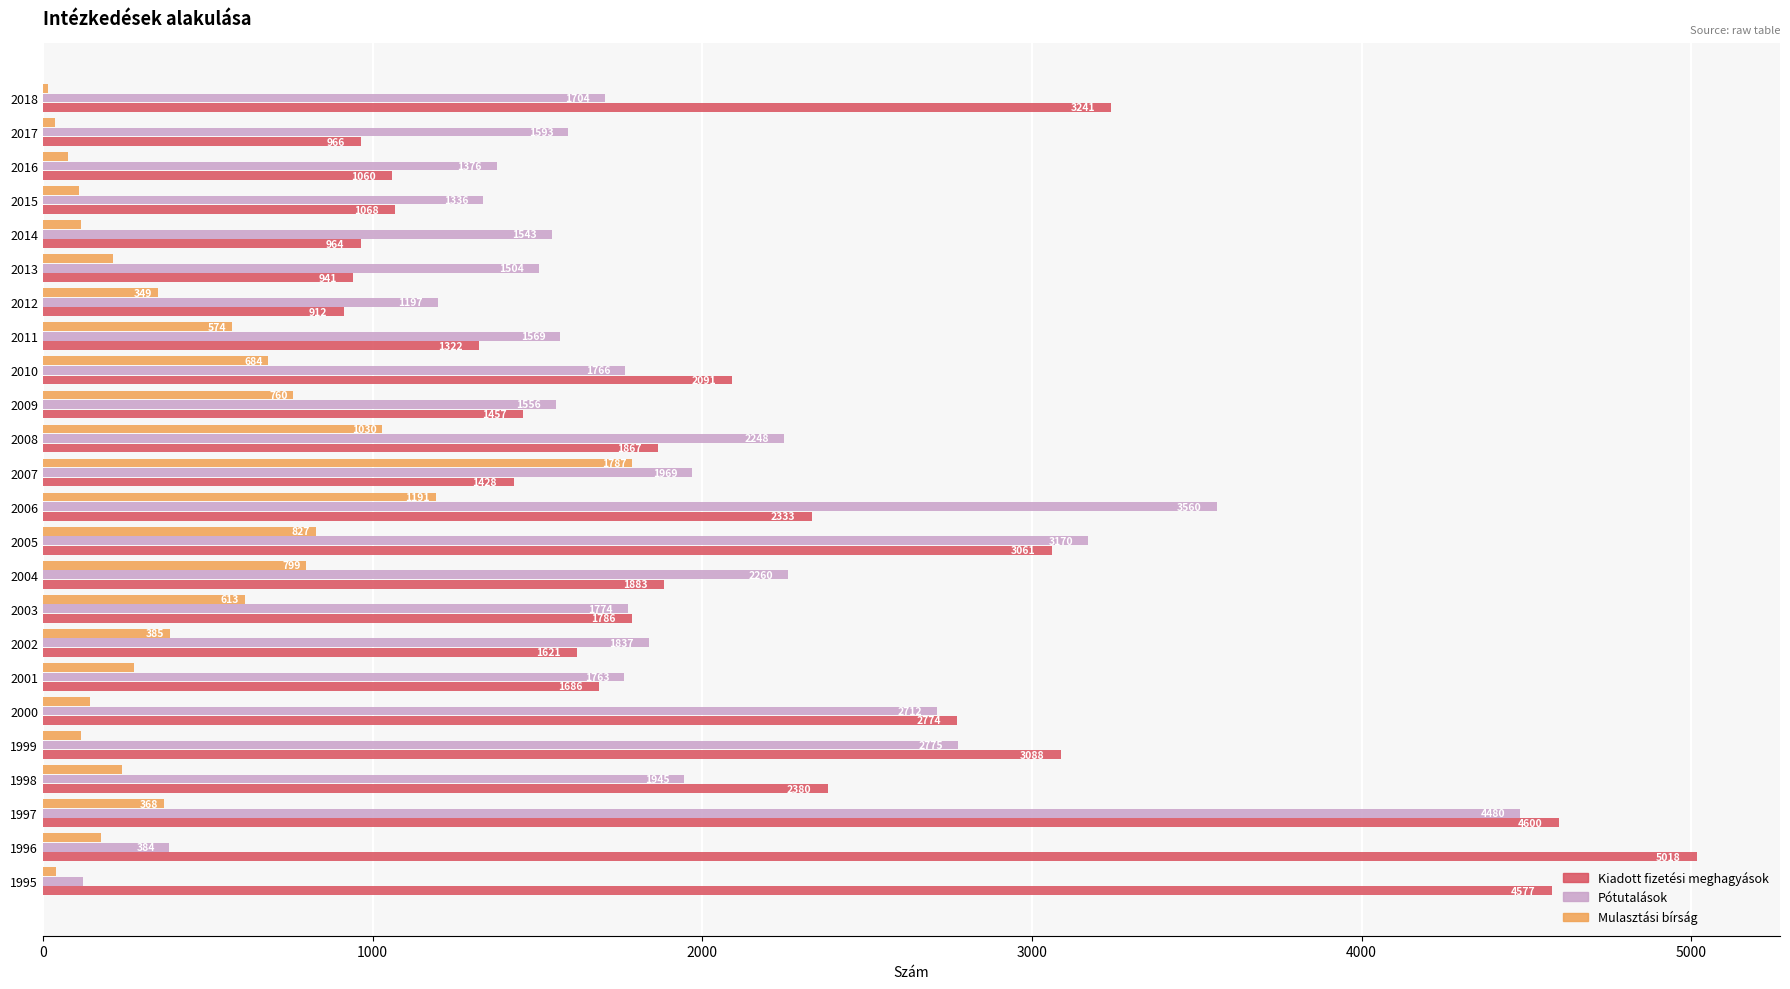

Between 2014 and 2018, which series saw the biggest shift?

Kiadott fizetési meghagyások